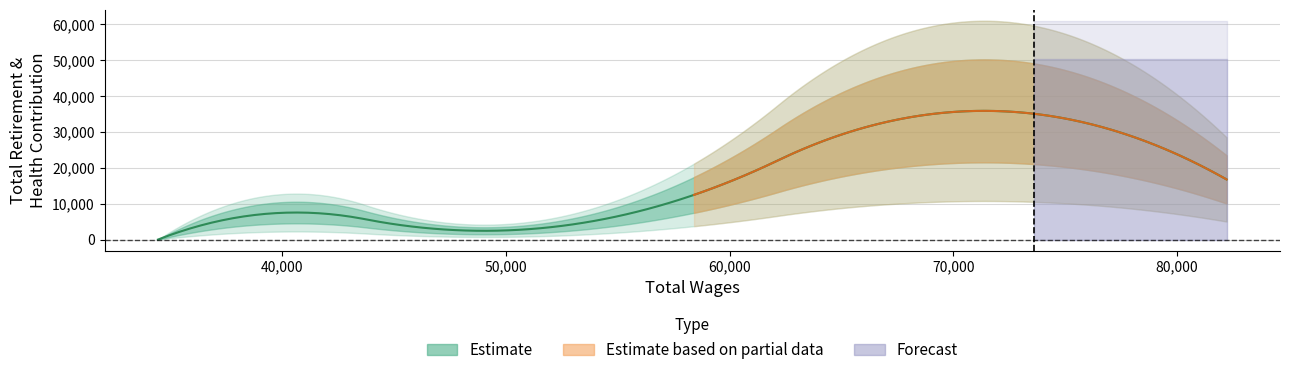

What value does the data have at Faculty (45469)?

3893